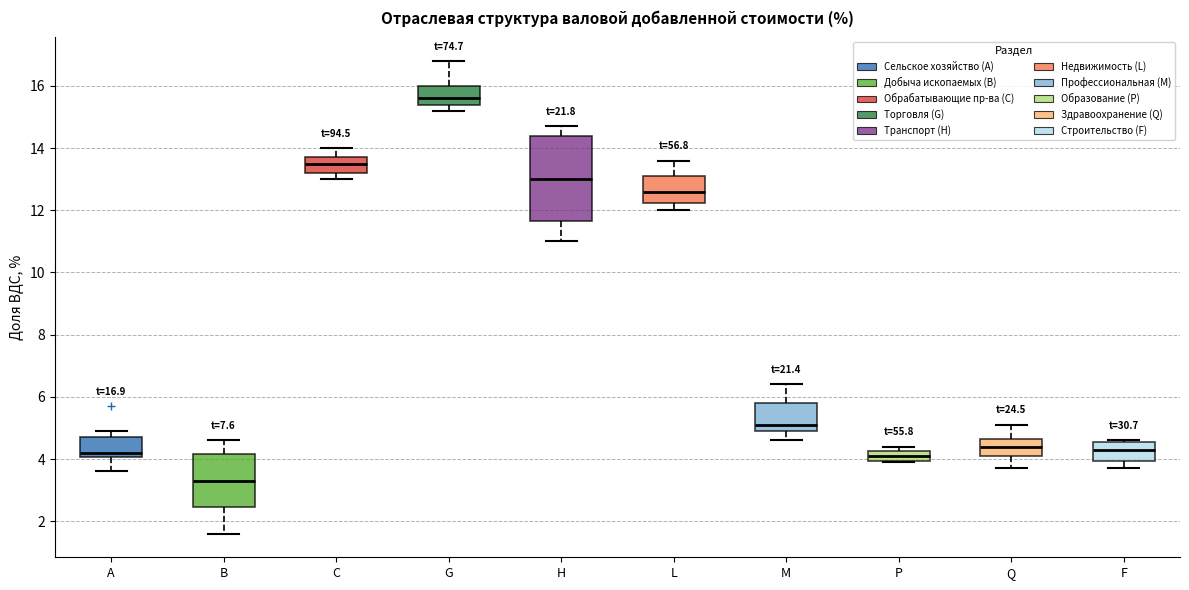

Which box is the tallest, from its lower edge to its upper edge?

H